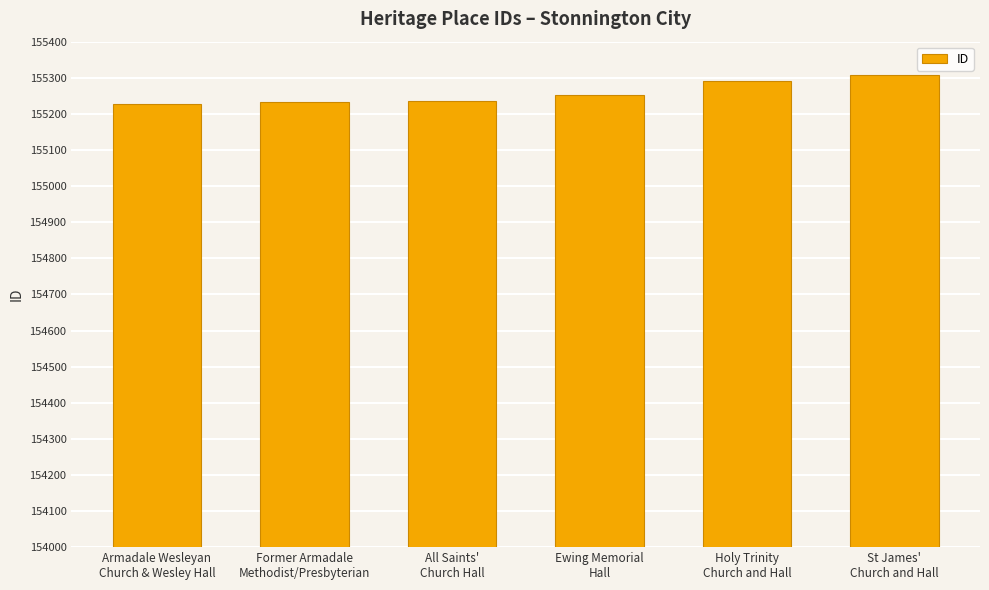

What is the average value?

155257